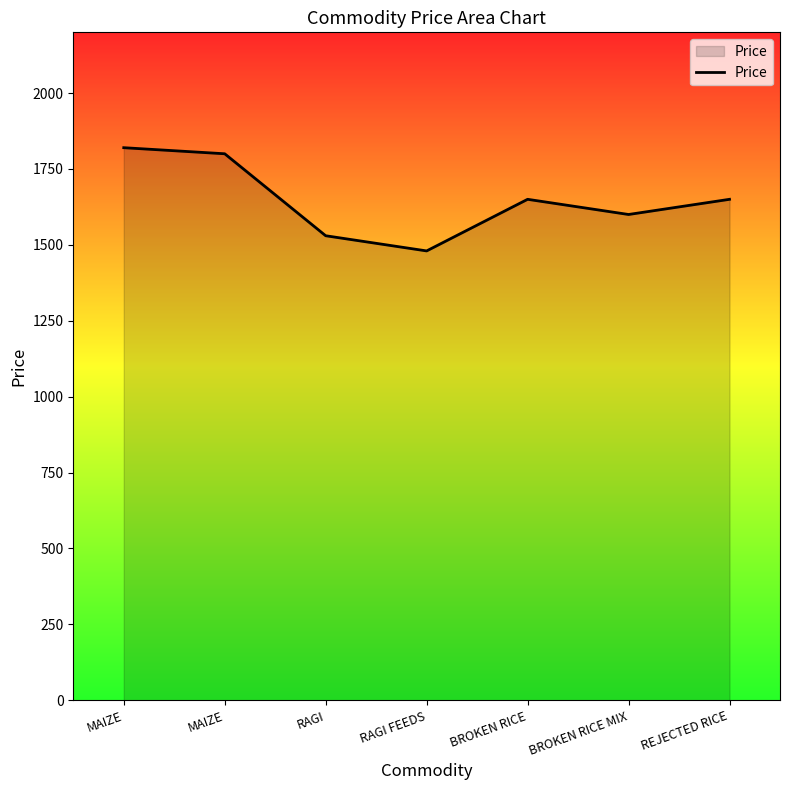

Reading left to right, list all the values displayed in this chart.

1820	1800	1530	1480	1650	1600	1650